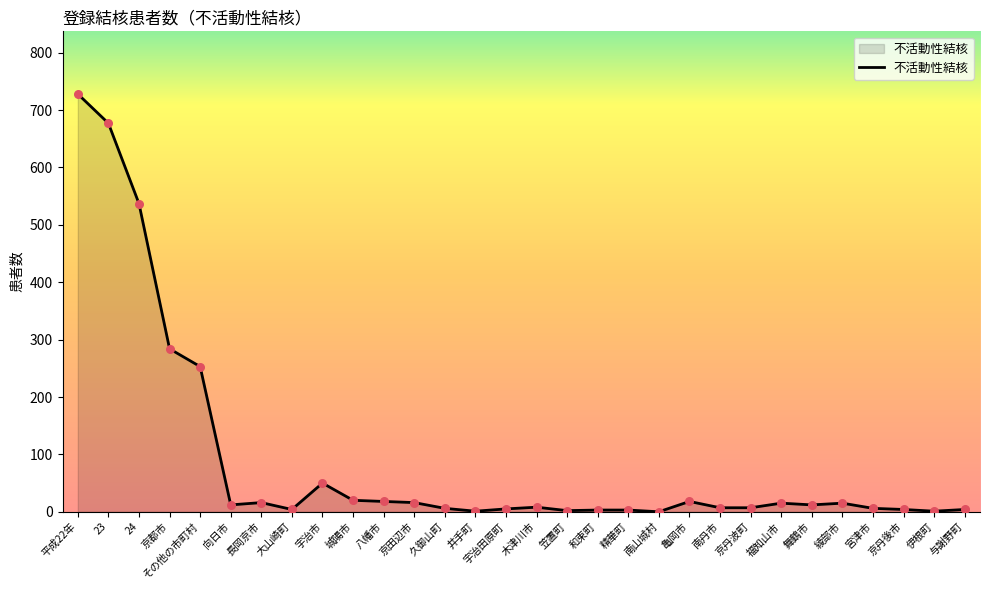

What is the ratio of the value at 舞鶴市 to the value at 井手町?

12.0